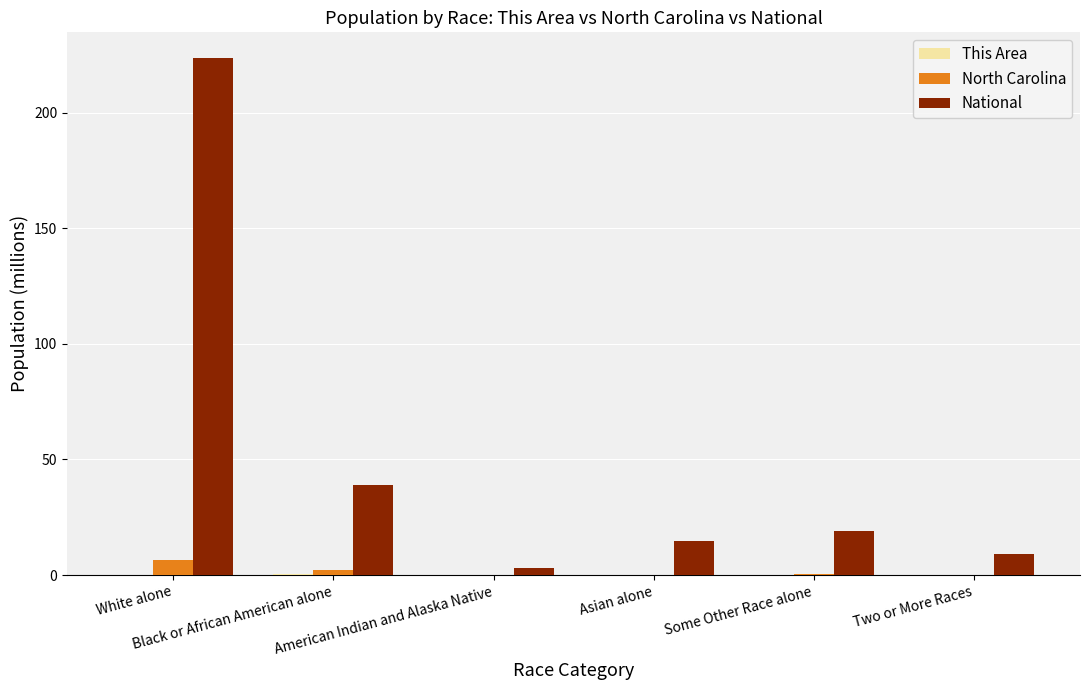

Which series has the largest total across all categories?

National